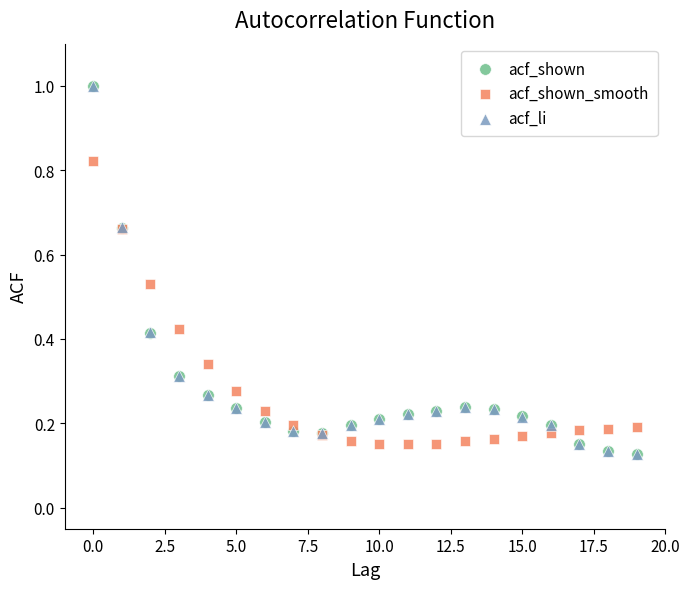

What are all the series names shown in the legend?

acf_shown, acf_shown_smooth, acf_li